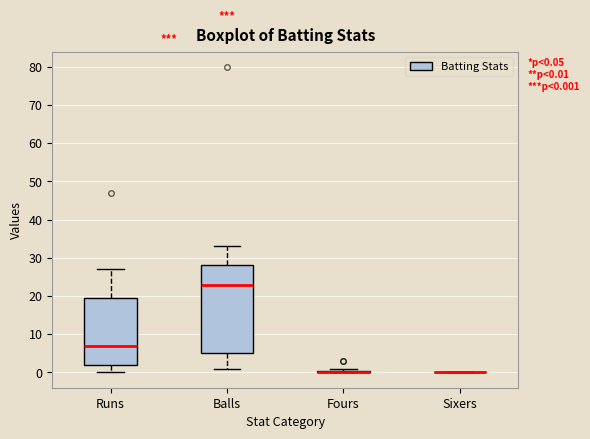

Comparing the boxes themselves (not the whiskers), which one is the tallest?

Balls